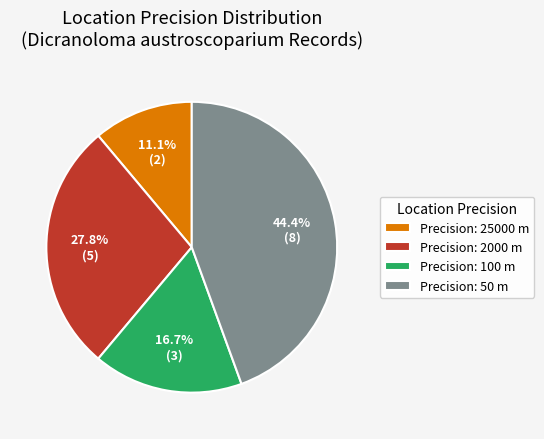

To the nearest percent, what is the average slice percentage?

25%